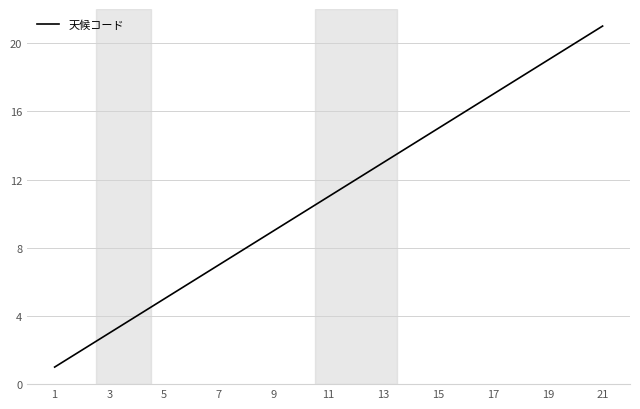

Reading right to left, what are all the values shown in this chart?

21	20	19	18	17	16	15	14	13	12	11	10	9	8	7	6	5	4	3	2	1